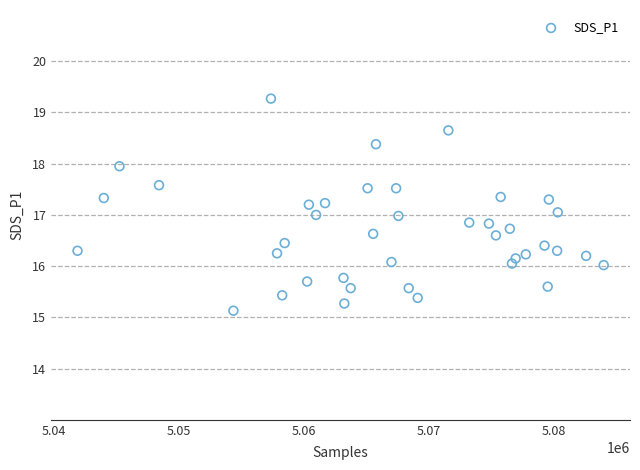

What is the range of Y values (max minus min)?

4.1